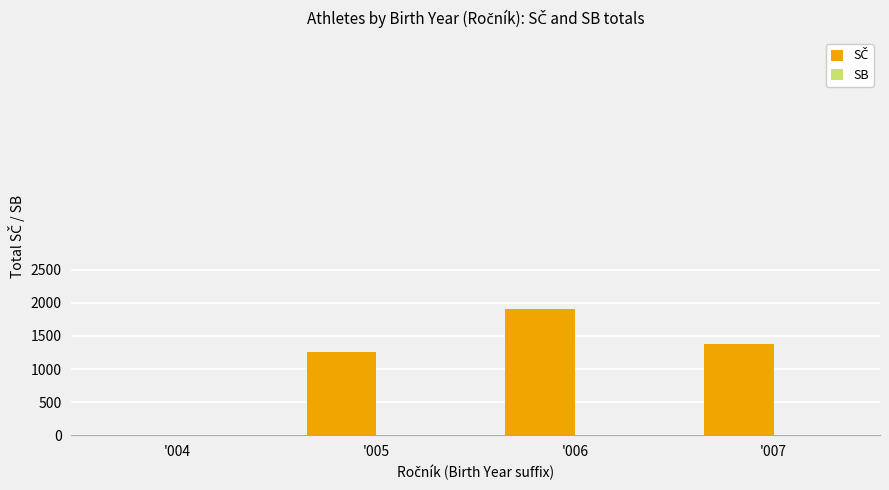

Between '007 and '005, which is larger?

'007